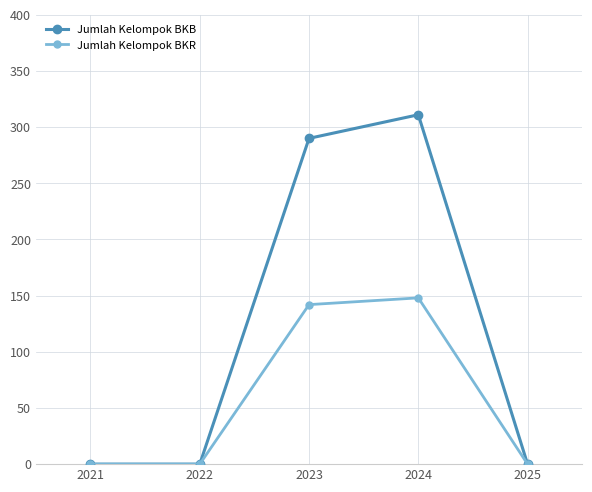

Is it true that Jumlah Kelompok BKB equals 311 at 2024?

True